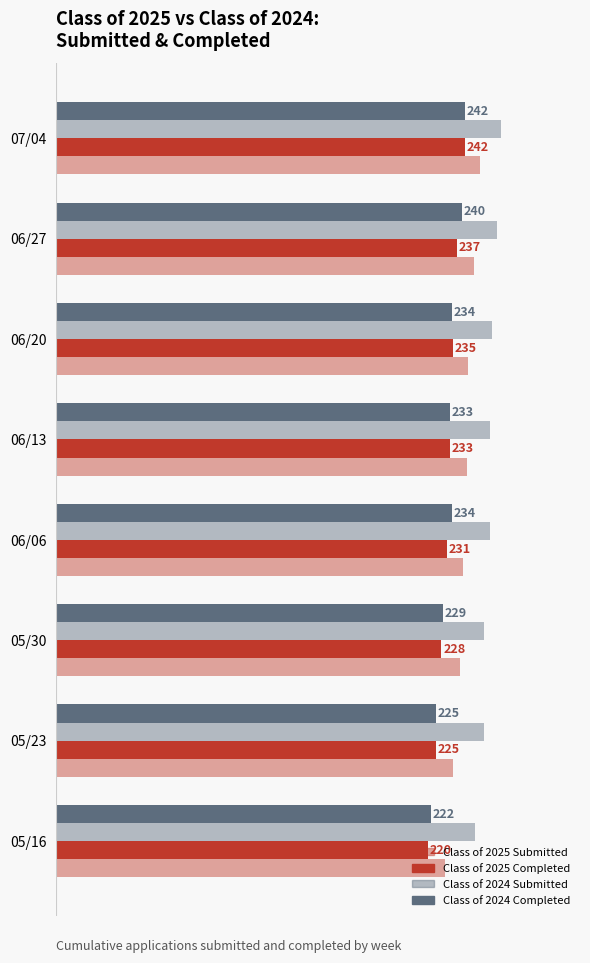

What is the sum of all Class of 2024 Submitted values?

2050